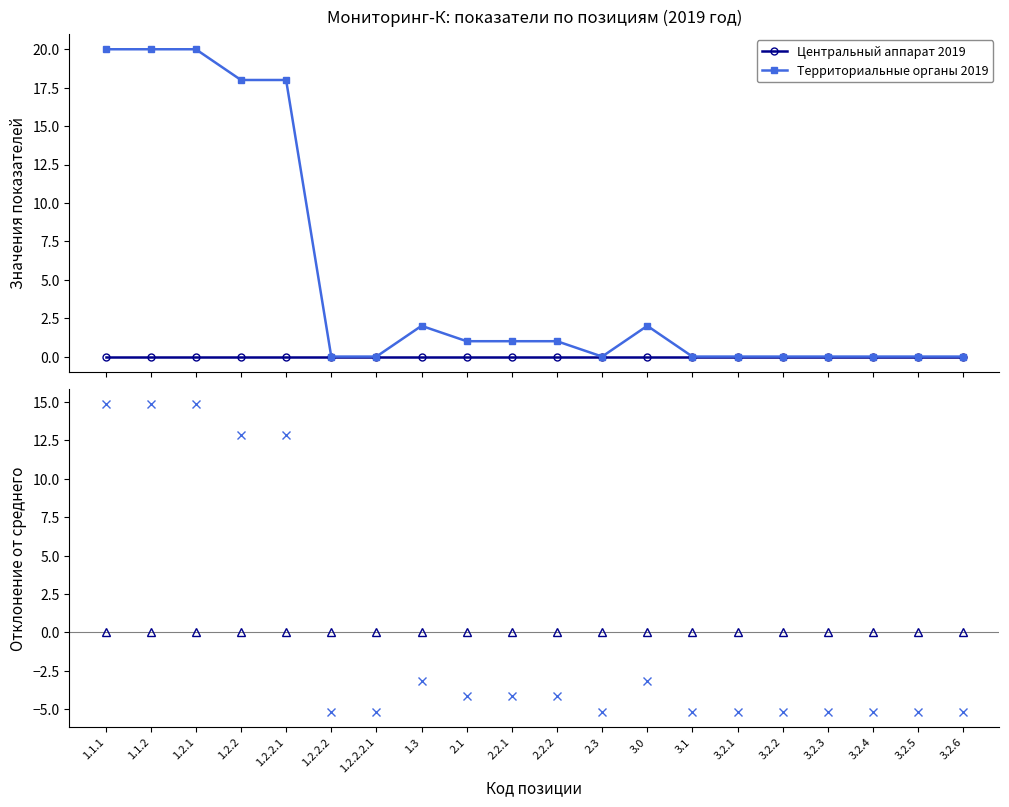

True or false: Центральный аппарат 2019 has more than 0 interior local peaks.

False